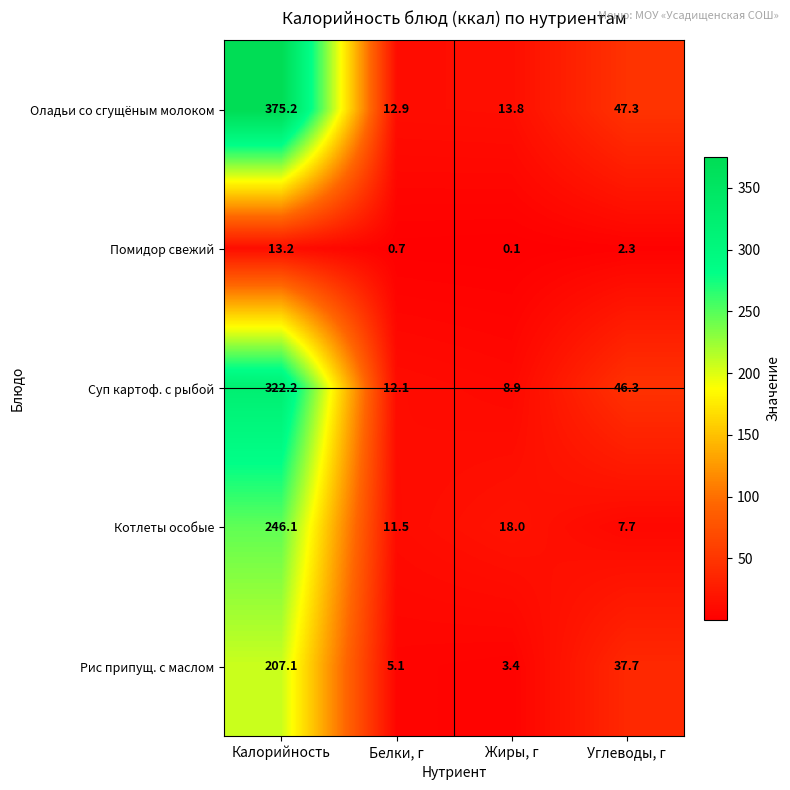

Where does the Помидор свежий series first go above 2?

Калорийность